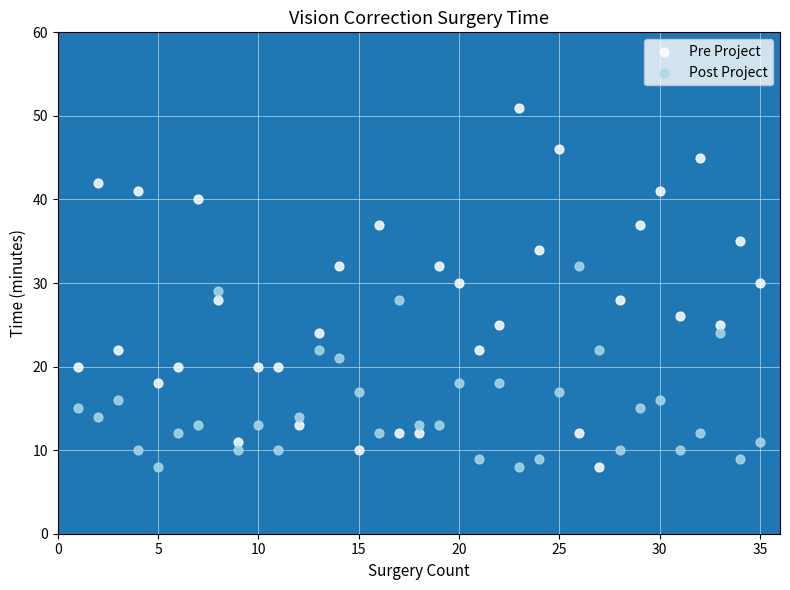

What is the X range (max minus min) for the scatter plot?

34